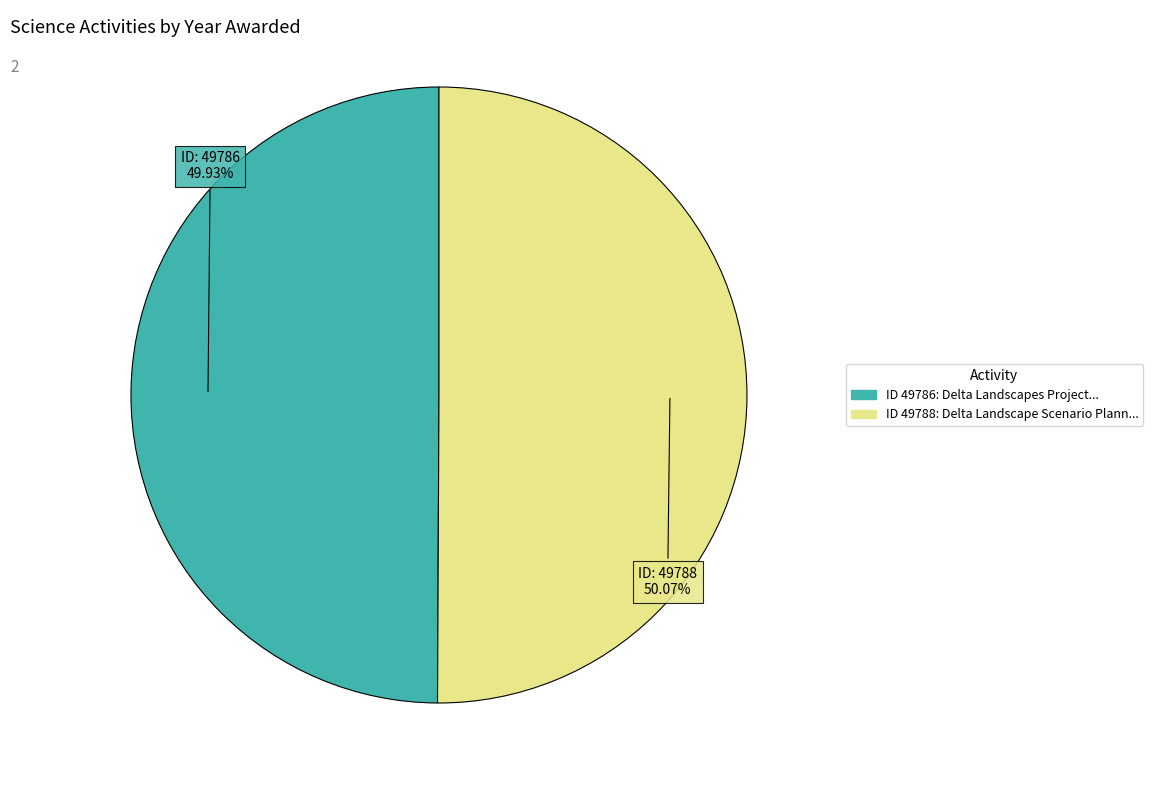

How many slices are in this pie chart?

2